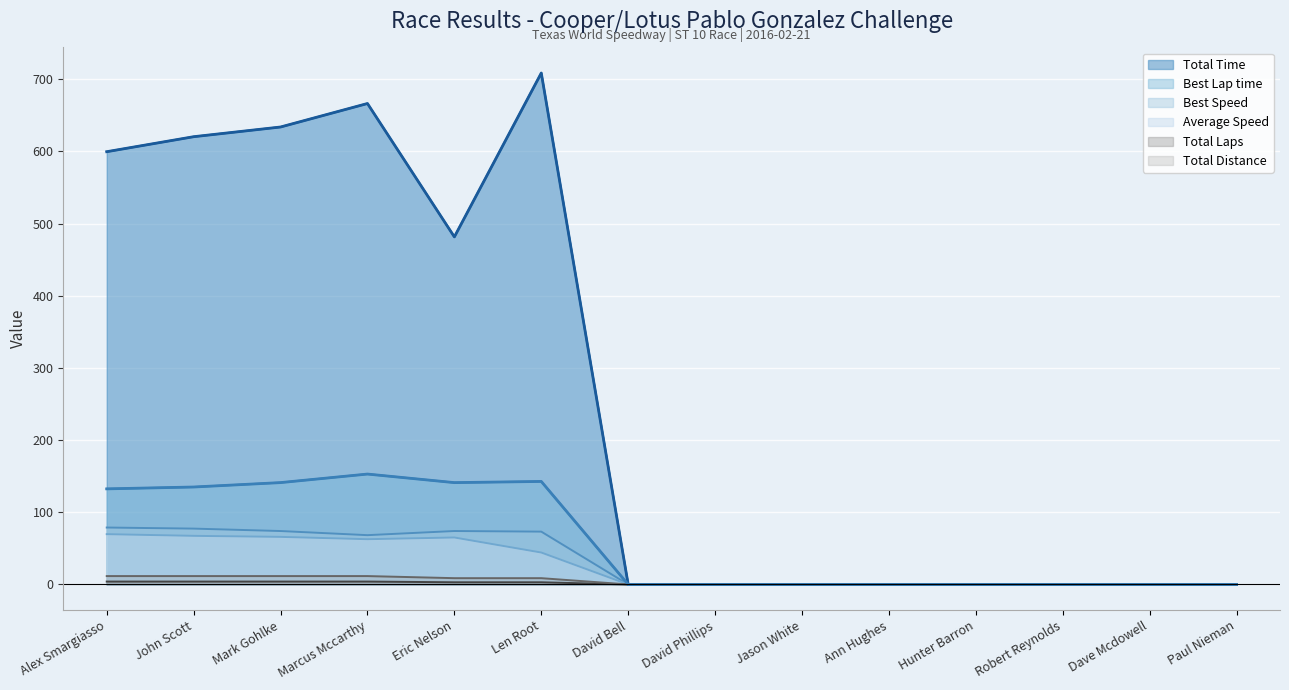

How many distinct data groups are displayed?

6